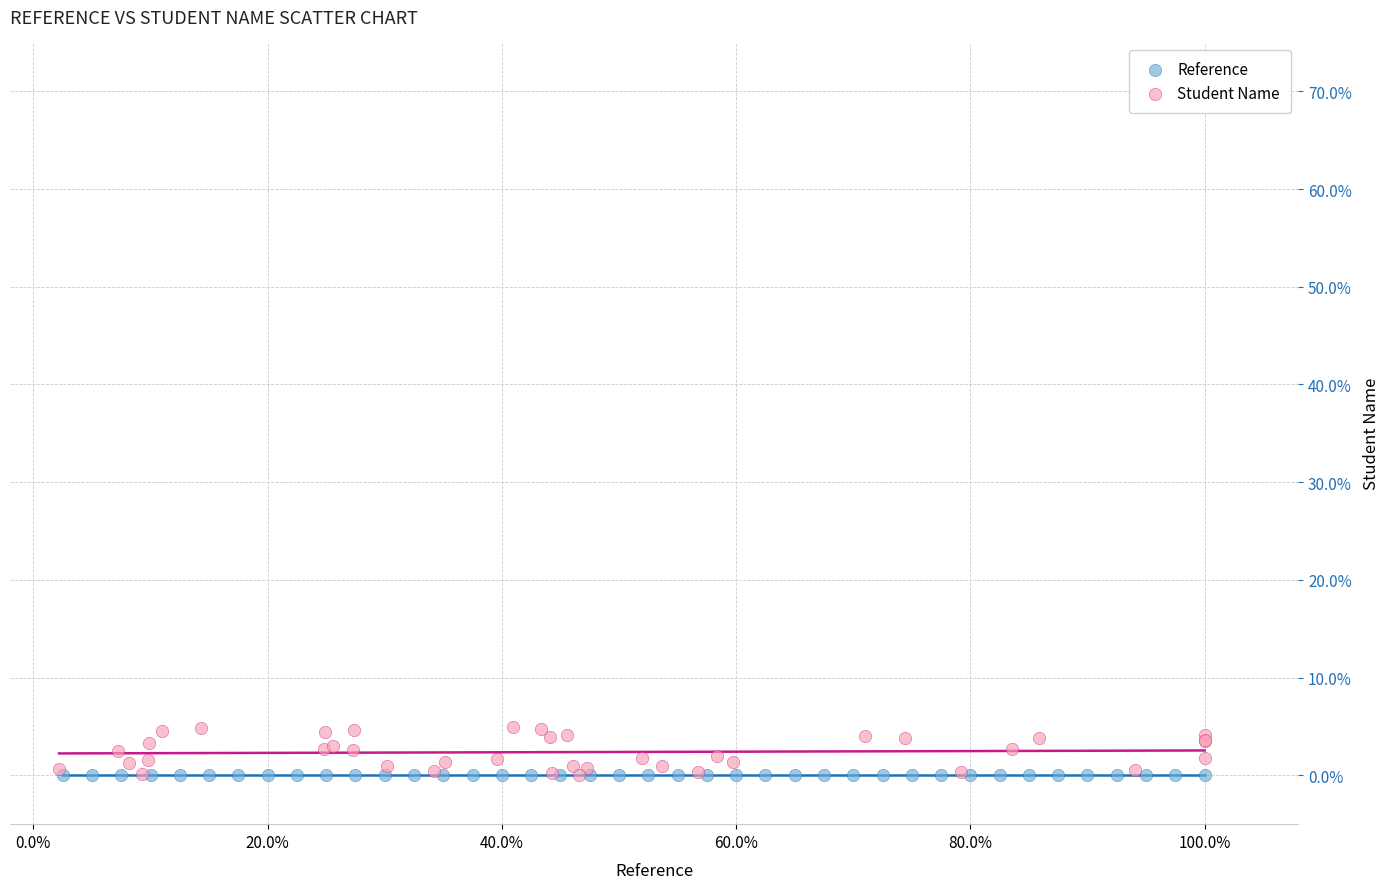

What are all the series names shown in the legend?

Reference, Student Name